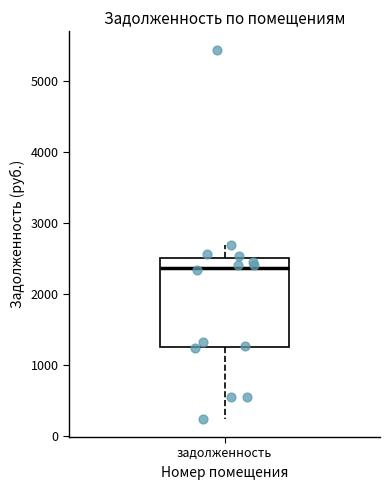

Read this box plot against the y-axis: the position of the median line, the range covered by the box, and the ends of both whiskers. The values are not printed on the chart, so give them approximately, as read against the axis.

median 2400, box 1200 to 2500, whiskers 200 to 2700